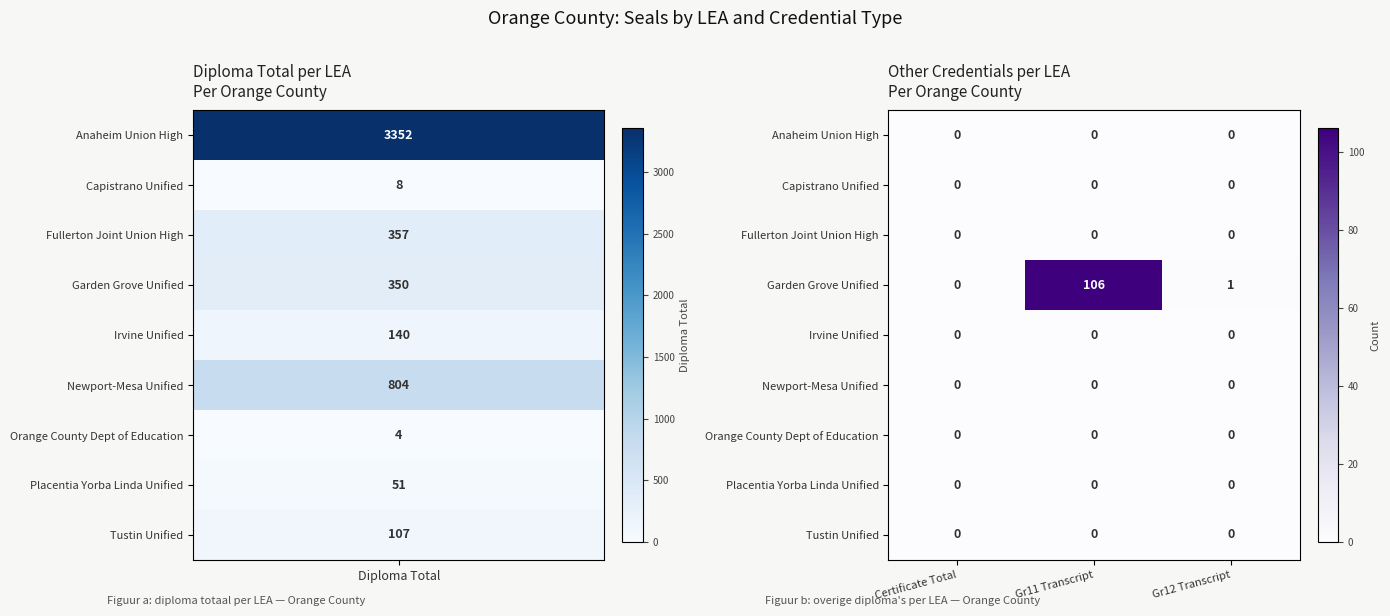

True or false: Capistrano Unified has a value of 0 at Certificate Total.

True